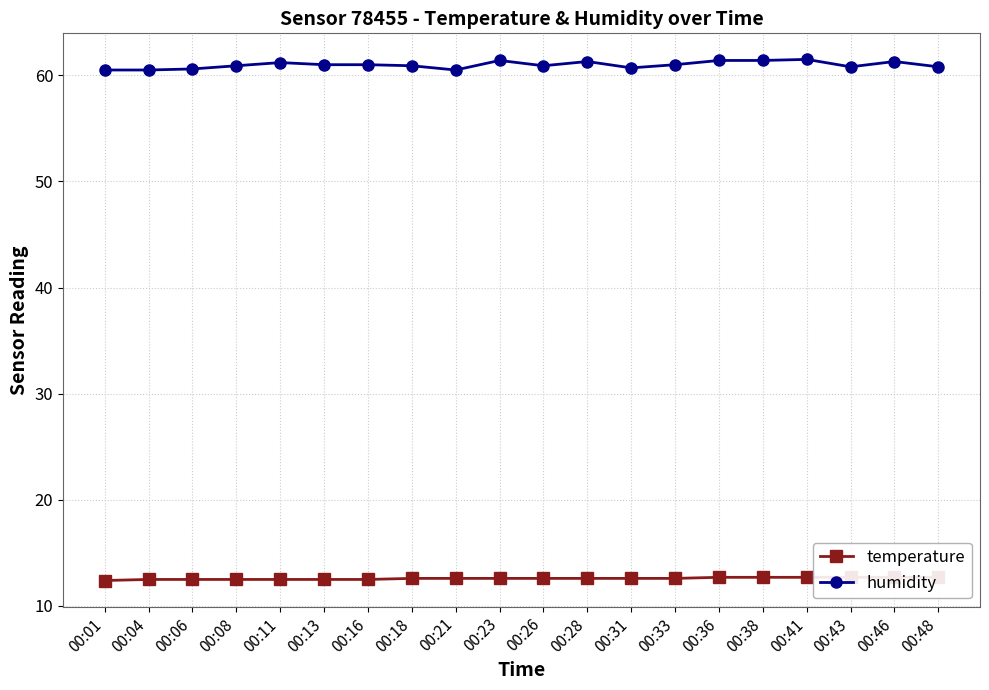

At which label is temperature closest to 12?

00:01